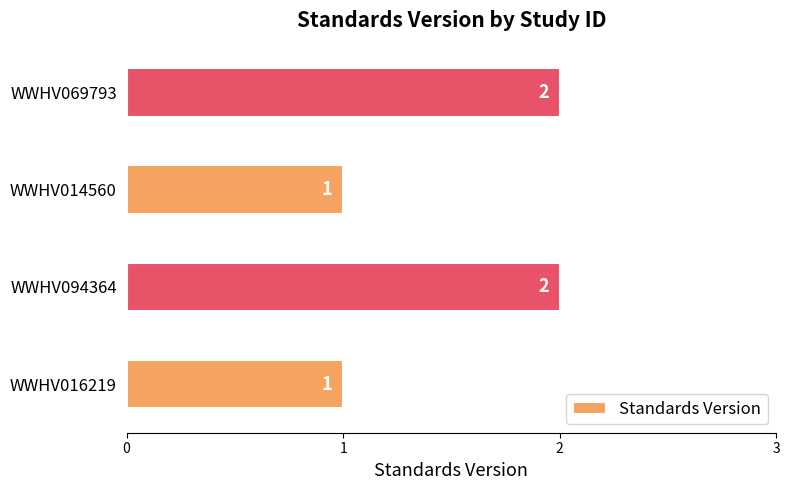

How many values are below 2?

2